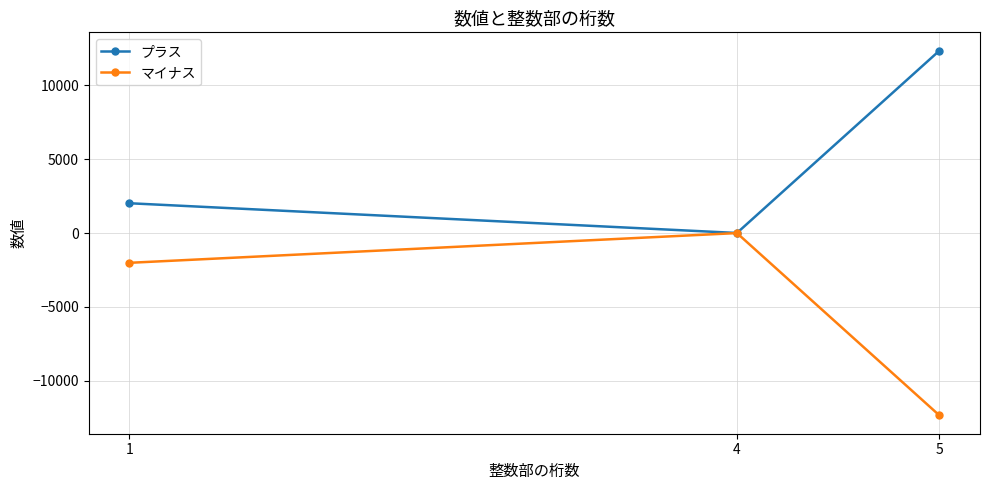

What is the difference between the highest and lowest values at 1?

4032.0